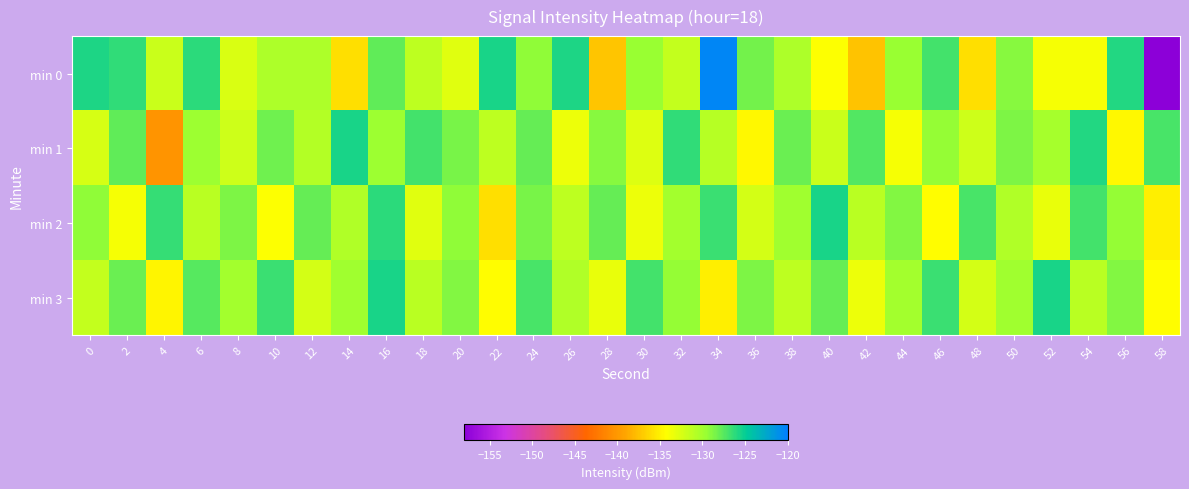

How many distinct data groups are displayed?

4